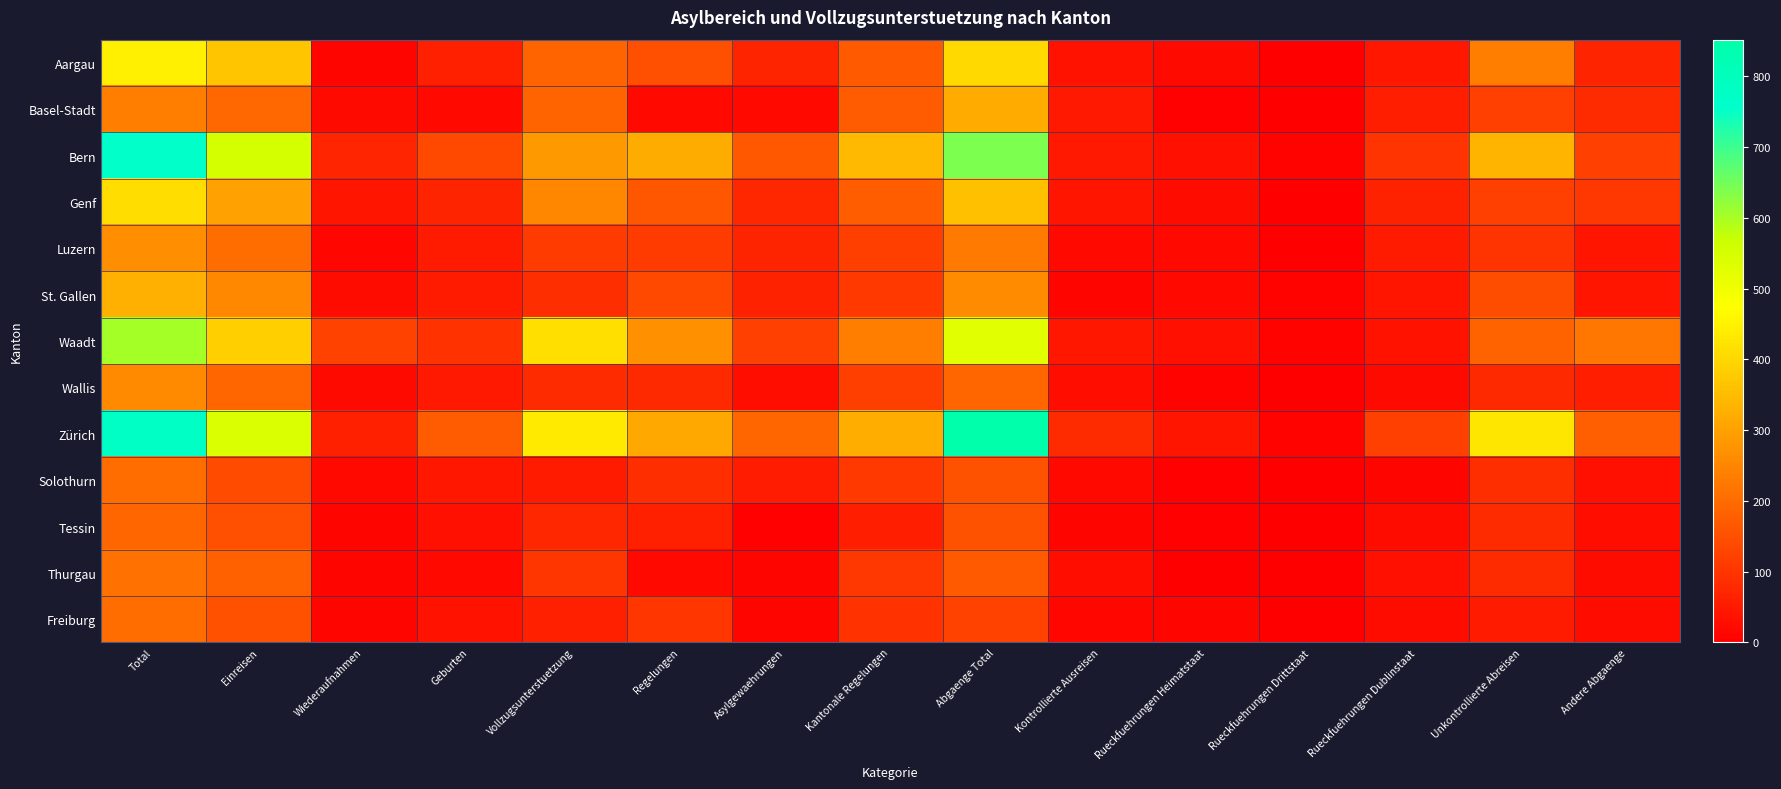

Reading left to right, list all the values displayed in this chart.

Aargau: Total=443	Einreisen=367	Wiederaufnahmen=13	Geburten=63	Vollzugsunterstuetzung=189	Regelungen=149	Asylgewaehrungen=67	Kantonale Regelungen=167	Abgaenge Total=406	Kontrollierte Ausreisen=35	Rueckfuehrungen Heimatstaat=20	Rueckfuehrungen Drittstaat=2	Rueckfuehrungen Dublinstaat=46	Unkontrollierte Abreisen=234	Andere Abgaenge=69
Basel-Stadt: Total=233	Einreisen=196	Wiederaufnahmen=20	Geburten=17	Vollzugsunterstuetzung=187	Regelungen=19	Asylgewaehrungen=18	Kantonale Regelungen=173	Abgaenge Total=318	Kontrollierte Ausreisen=49	Rueckfuehrungen Heimatstaat=6	Rueckfuehrungen Drittstaat=0	Rueckfuehrungen Dublinstaat=57	Unkontrollierte Abreisen=123	Andere Abgaenge=83
Bern: Total=763	Einreisen=555	Wiederaufnahmen=71	Geburten=137	Vollzugsunterstuetzung=286	Regelungen=322	Asylgewaehrungen=166	Kantonale Regelungen=345	Abgaenge Total=639	Kontrollierte Ausreisen=48	Rueckfuehrungen Heimatstaat=30	Rueckfuehrungen Drittstaat=7	Rueckfuehrungen Dublinstaat=99	Unkontrollierte Abreisen=333	Andere Abgaenge=122
Genf: Total=410	Einreisen=301	Wiederaufnahmen=40	Geburten=69	Vollzugsunterstuetzung=250	Regelungen=160	Asylgewaehrungen=76	Kantonale Regelungen=174	Abgaenge Total=359	Kontrollierte Ausreisen=42	Rueckfuehrungen Heimatstaat=24	Rueckfuehrungen Drittstaat=2	Rueckfuehrungen Dublinstaat=64	Unkontrollierte Abreisen=123	Andere Abgaenge=104
Luzern: Total=265	Einreisen=201	Wiederaufnahmen=14	Geburten=50	Vollzugsunterstuetzung=111	Regelungen=113	Asylgewaehrungen=68	Kantonale Regelungen=117	Abgaenge Total=229	Kontrollierte Ausreisen=19	Rueckfuehrungen Heimatstaat=18	Rueckfuehrungen Drittstaat=0	Rueckfuehrungen Dublinstaat=52	Unkontrollierte Abreisen=97	Andere Abgaenge=43
St. Gallen: Total=328	Einreisen=253	Wiederaufnahmen=25	Geburten=50	Vollzugsunterstuetzung=87	Regelungen=139	Asylgewaehrungen=66	Kantonale Regelungen=109	Abgaenge Total=262	Kontrollierte Ausreisen=12	Rueckfuehrungen Heimatstaat=17	Rueckfuehrungen Drittstaat=7	Rueckfuehrungen Dublinstaat=41	Unkontrollierte Abreisen=144	Andere Abgaenge=41
Waadt: Total=604	Einreisen=384	Wiederaufnahmen=125	Geburten=95	Vollzugsunterstuetzung=414	Regelungen=270	Asylgewaehrungen=121	Kantonale Regelungen=235	Abgaenge Total=528	Kontrollierte Ausreisen=46	Rueckfuehrungen Heimatstaat=32	Rueckfuehrungen Drittstaat=7	Rueckfuehrungen Dublinstaat=37	Unkontrollierte Abreisen=184	Andere Abgaenge=222
Wallis: Total=259	Einreisen=190	Wiederaufnahmen=21	Geburten=48	Vollzugsunterstuetzung=83	Regelungen=77	Asylgewaehrungen=28	Kantonale Regelungen=118	Abgaenge Total=191	Kontrollierte Ausreisen=27	Rueckfuehrungen Heimatstaat=7	Rueckfuehrungen Drittstaat=0	Rueckfuehrungen Dublinstaat=22	Unkontrollierte Abreisen=78	Andere Abgaenge=57
Zürich: Total=773	Einreisen=541	Wiederaufnahmen=61	Geburten=171	Vollzugsunterstuetzung=433	Regelungen=315	Asylgewaehrungen=190	Kantonale Regelungen=326	Abgaenge Total=852	Kontrollierte Ausreisen=81	Rueckfuehrungen Heimatstaat=40	Rueckfuehrungen Drittstaat=7	Rueckfuehrungen Dublinstaat=120	Unkontrollierte Abreisen=426	Andere Abgaenge=178
Solothurn: Total=204	Einreisen=142	Wiederaufnahmen=18	Geburten=44	Vollzugsunterstuetzung=53	Regelungen=89	Asylgewaehrungen=56	Kantonale Regelungen=109	Abgaenge Total=155	Kontrollierte Ausreisen=18	Rueckfuehrungen Heimatstaat=5	Rueckfuehrungen Drittstaat=1	Rueckfuehrungen Dublinstaat=10	Unkontrollierte Abreisen=89	Andere Abgaenge=32
Tessin: Total=192	Einreisen=149	Wiederaufnahmen=12	Geburten=31	Vollzugsunterstuetzung=76	Regelungen=63	Asylgewaehrungen=6	Kantonale Regelungen=57	Abgaenge Total=156	Kontrollierte Ausreisen=11	Rueckfuehrungen Heimatstaat=6	Rueckfuehrungen Drittstaat=3	Rueckfuehrungen Dublinstaat=24	Unkontrollierte Abreisen=83	Andere Abgaenge=29
Thurgau: Total=210	Einreisen=180	Wiederaufnahmen=13	Geburten=17	Vollzugsunterstuetzung=100	Regelungen=17	Asylgewaehrungen=12	Kantonale Regelungen=105	Abgaenge Total=168	Kontrollierte Ausreisen=27	Rueckfuehrungen Heimatstaat=2	Rueckfuehrungen Drittstaat=2	Rueckfuehrungen Dublinstaat=30	Unkontrollierte Abreisen=81	Andere Abgaenge=26
Freiburg: Total=200	Einreisen=153	Wiederaufnahmen=12	Geburten=35	Vollzugsunterstuetzung=63	Regelungen=100	Asylgewaehrungen=12	Kantonale Regelungen=95	Abgaenge Total=126	Kontrollierte Ausreisen=14	Rueckfuehrungen Heimatstaat=11	Rueckfuehrungen Drittstaat=0	Rueckfuehrungen Dublinstaat=24	Unkontrollierte Abreisen=53	Andere Abgaenge=24